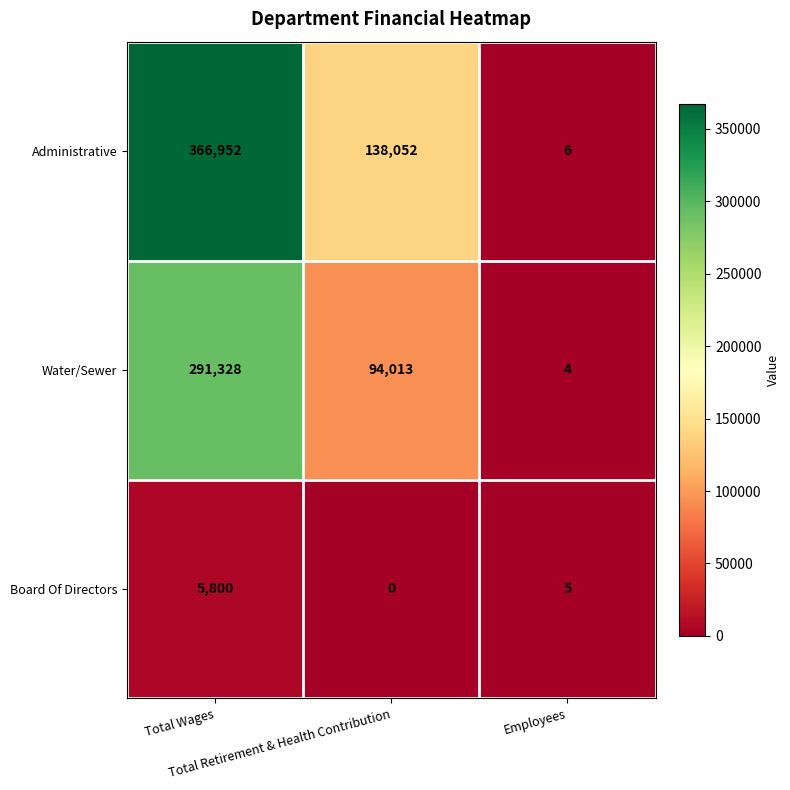

Which series has the largest range (max minus min)?

Administrative